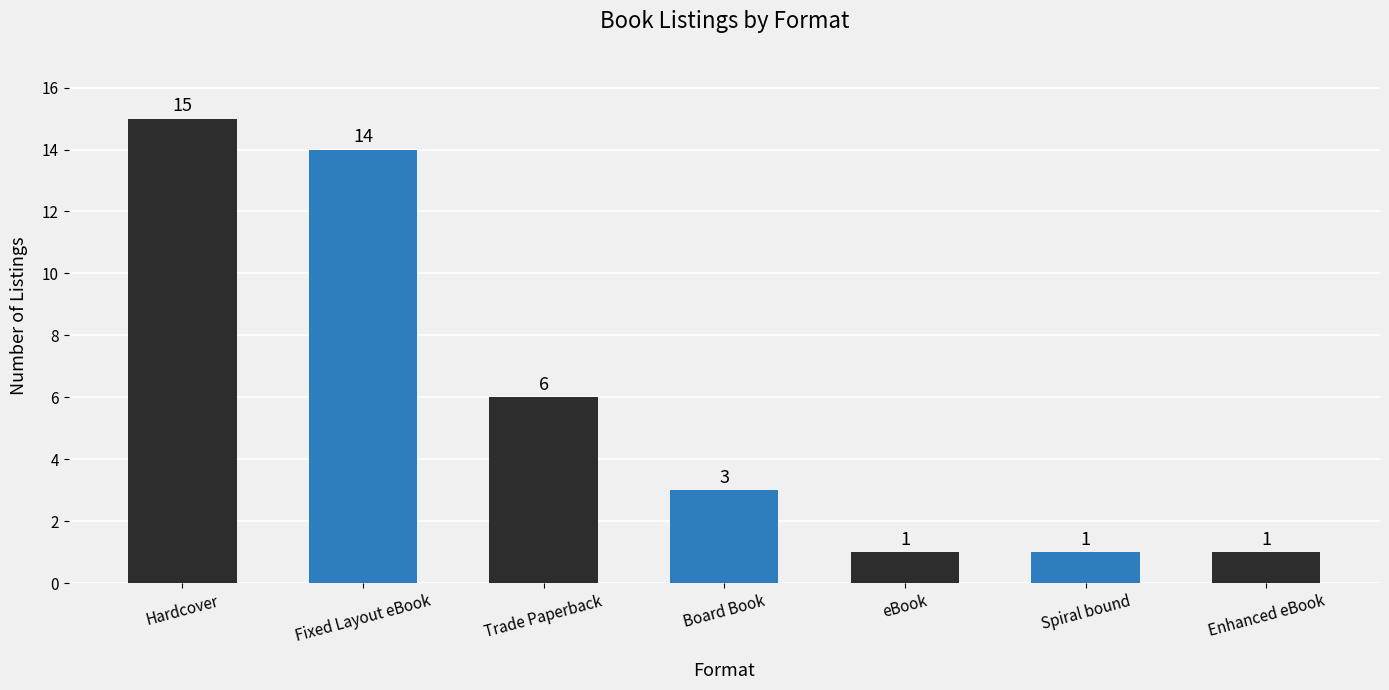

The chart shows a value of 9 at Fixed Layout eBook. True or false?

False